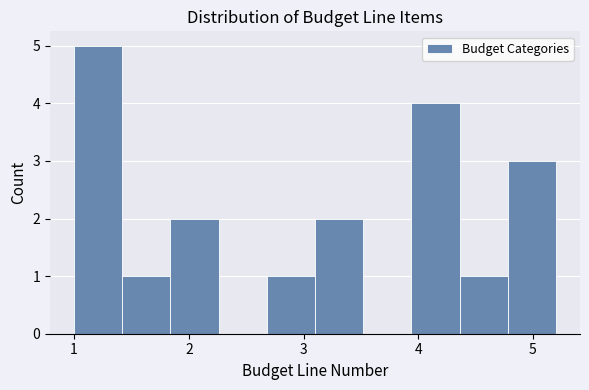

Reading left to right, transcribe this chart: for each bar, give the range it covers on the x-axis and its height. Neither the bar edges nor the heights are printed on the chart, so give them approximately, as read against the axes.

1.00 to 1.42: 5
1.42 to 1.84: 1
1.84 to 2.26: 2
2.26 to 2.68: 0
2.68 to 3.10: 1
3.10 to 3.52: 2
3.52 to 3.94: 0
3.94 to 4.36: 4
4.36 to 4.78: 1
4.78 to 5.20: 3